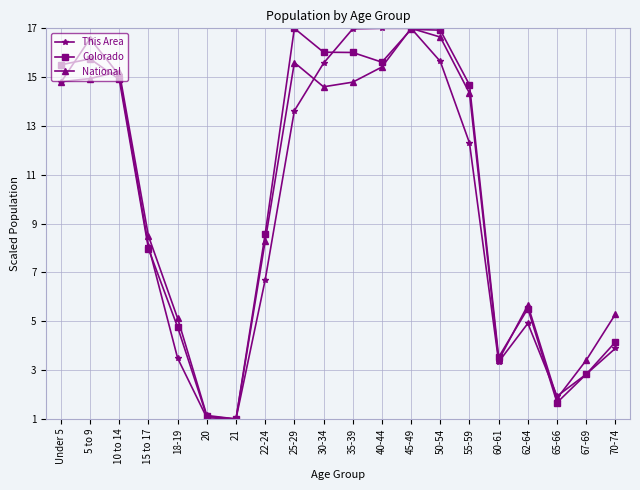

What are all the series names shown in the legend?

This Area, Colorado, National